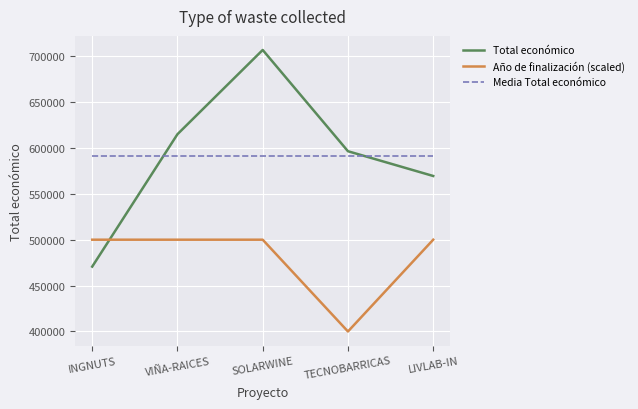

The value of Total económico at VIÑA-RAICES is 614907.0. True or false?

True